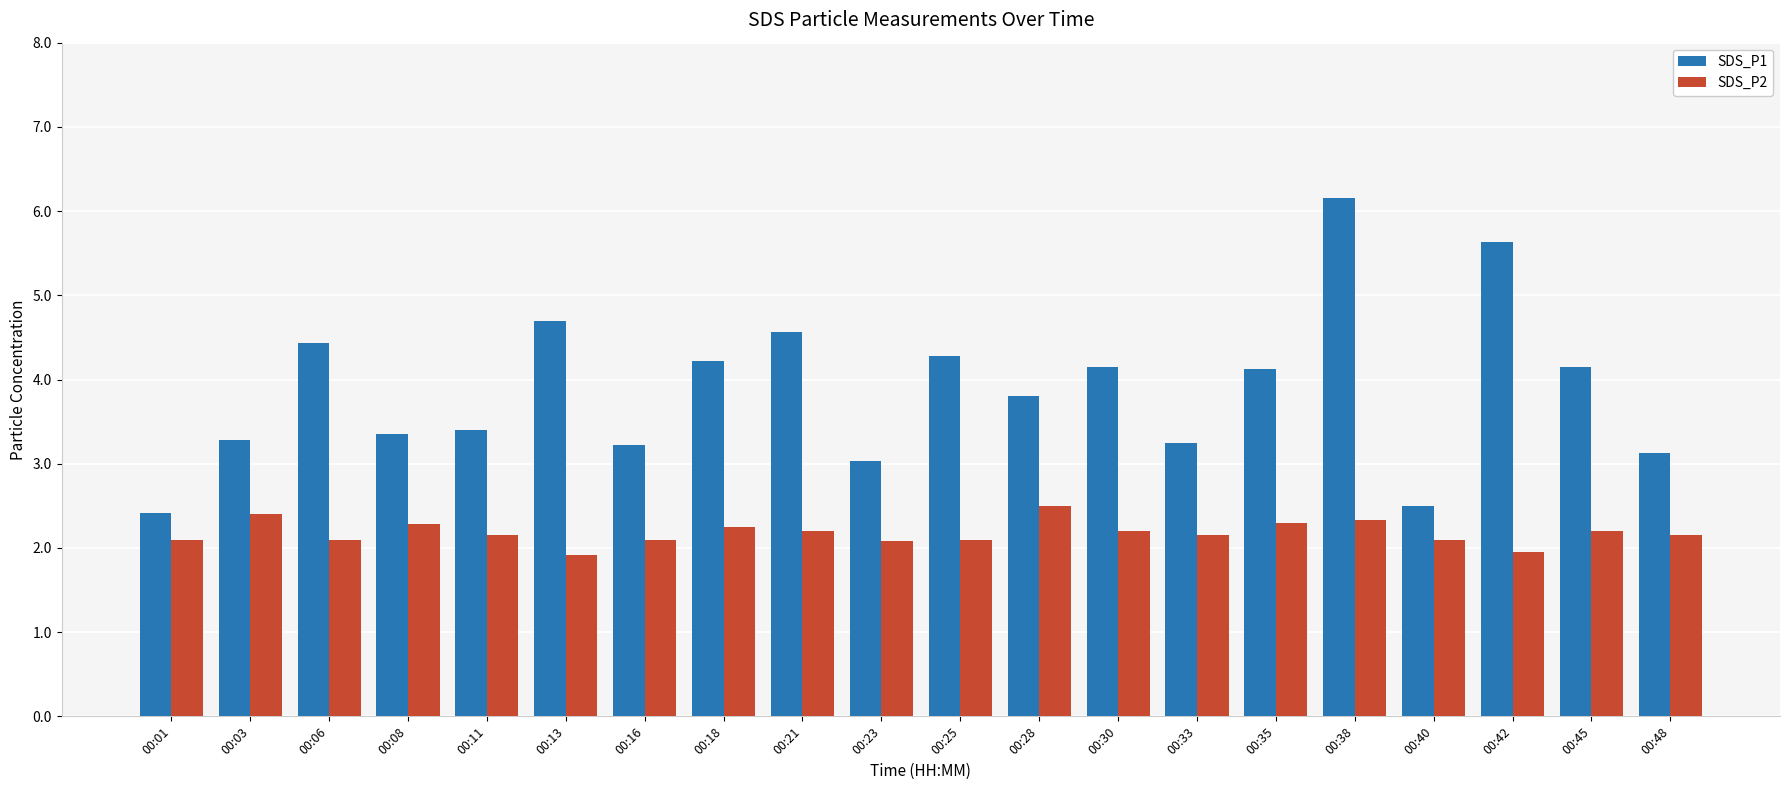

True or false: SDS_P1 has a value of 1.1 at 00:23.

False